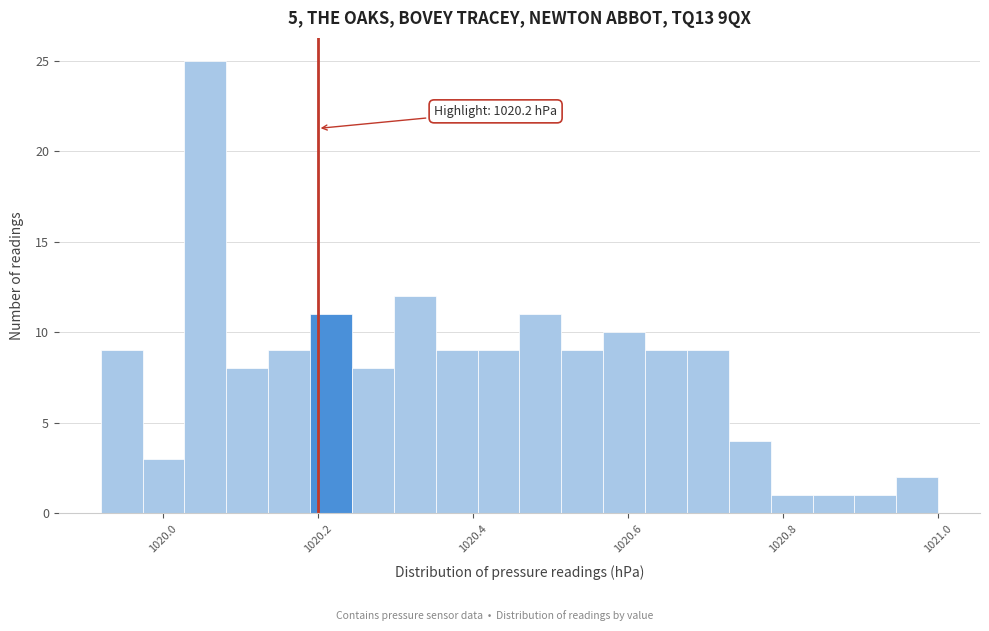

Read against the x-axis, roughly where is the centre of the tallest bar?

1020.06